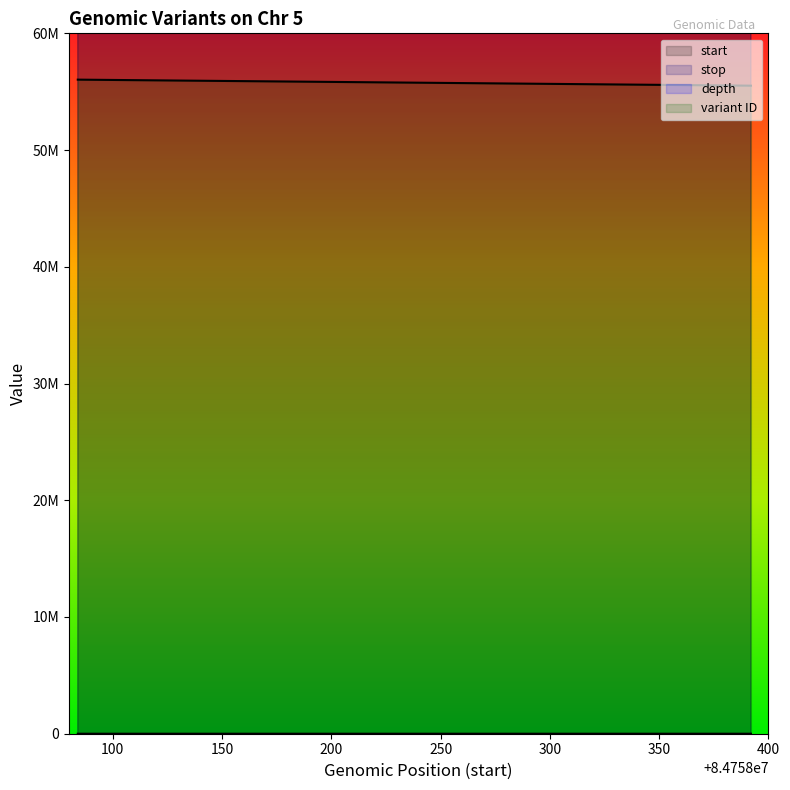

The stop series shows 57492106 at 84758084. True or false?

False